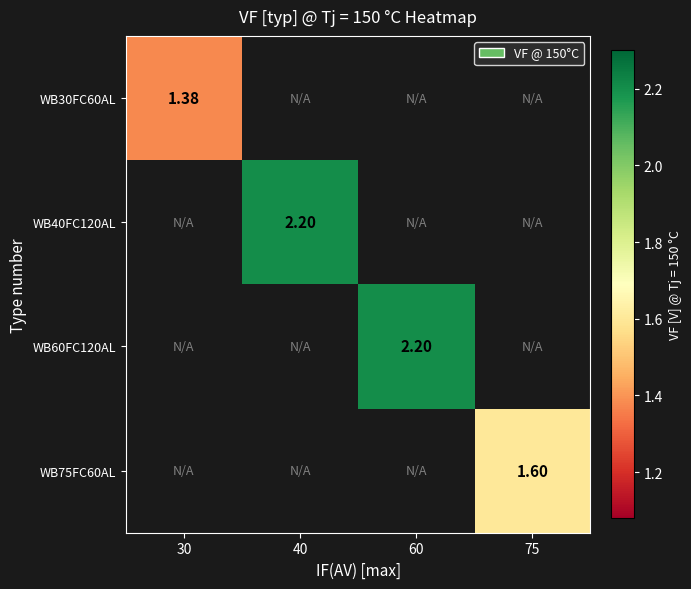

Which label corresponds to the largest value in the chart?

40